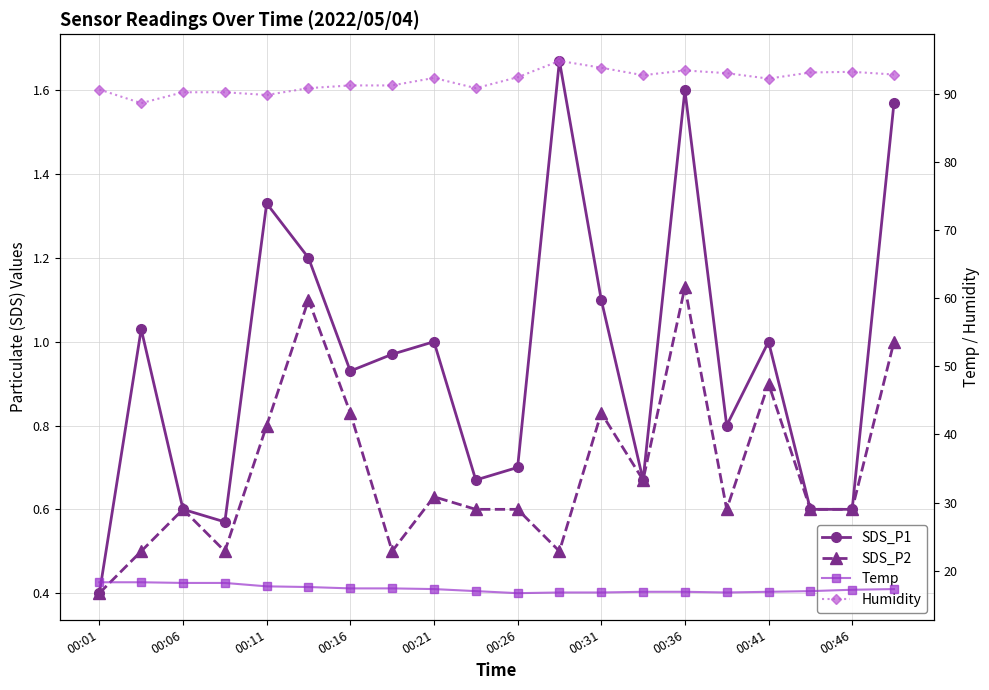

The value of Humidity at 00:36 is 34.9. True or false?

False